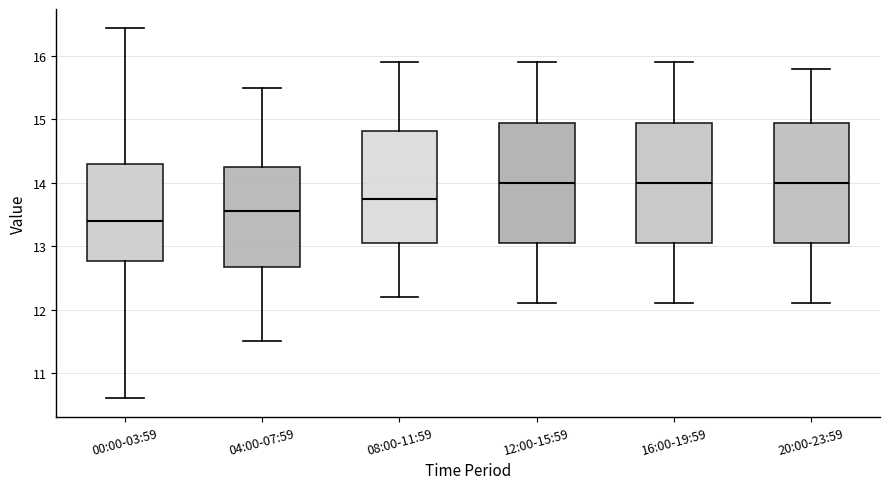

Reading left to right, read every box against the y-axis: the position of its median line, the range the box covers, and the ends of its whiskers. The values are not printed on the chart, so give them approximately, as read against the axis.

00:00-03:59: median 13.4, box 12.8 to 14.3, whiskers 10.6 to 16.5
04:00-07:59: median 13.6, box 12.7 to 14.3, whiskers 11.5 to 15.5
08:00-11:59: median 13.8, box 13.1 to 14.8, whiskers 12.2 to 15.9
12:00-15:59: median 14.0, box 13.1 to 15.0, whiskers 12.1 to 15.9
16:00-19:59: median 14.0, box 13.1 to 15.0, whiskers 12.1 to 15.9
20:00-23:59: median 14.0, box 13.1 to 15.0, whiskers 12.1 to 15.8